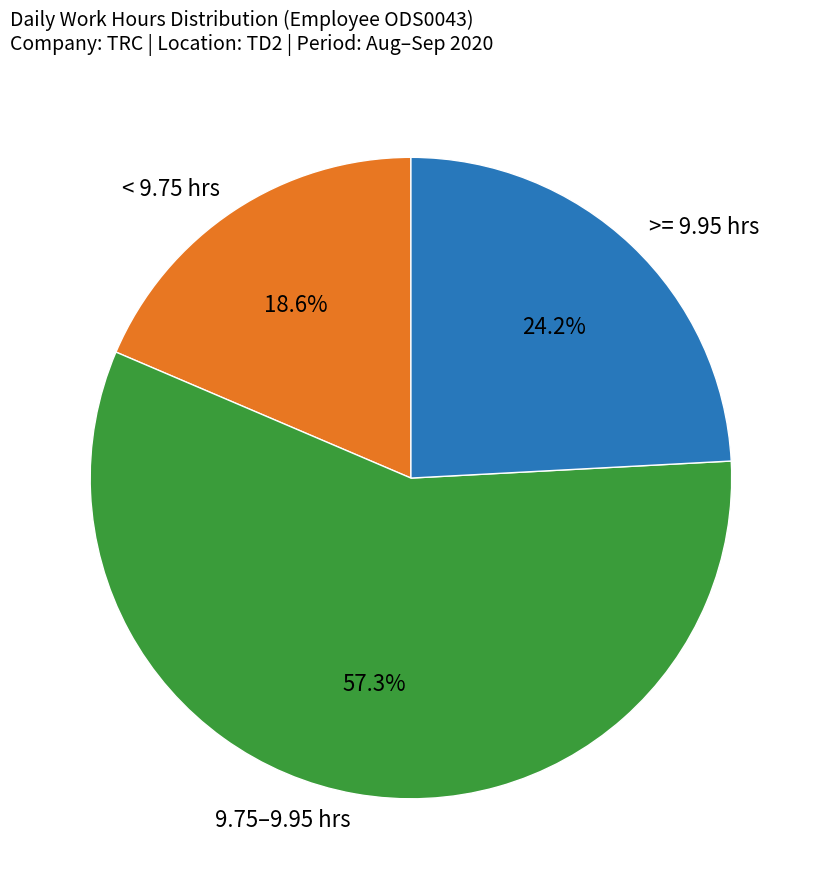

Between 9.75–9.95 hrs and < 9.75 hrs, which is larger?

9.75–9.95 hrs